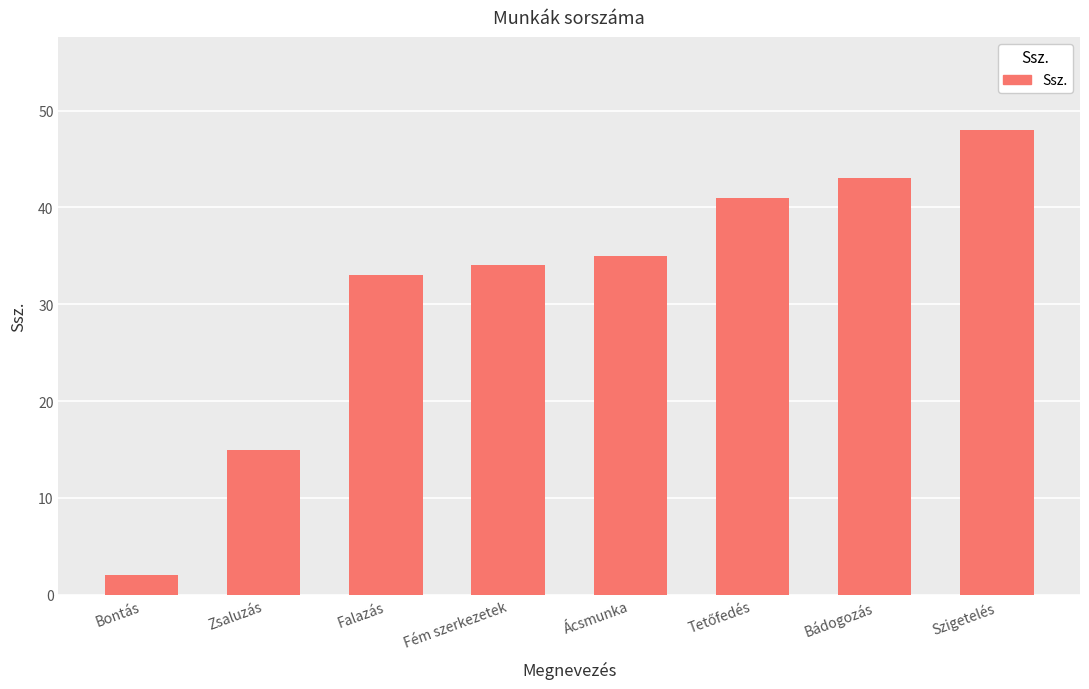

Which category has the highest value across all series?

Szigetelés